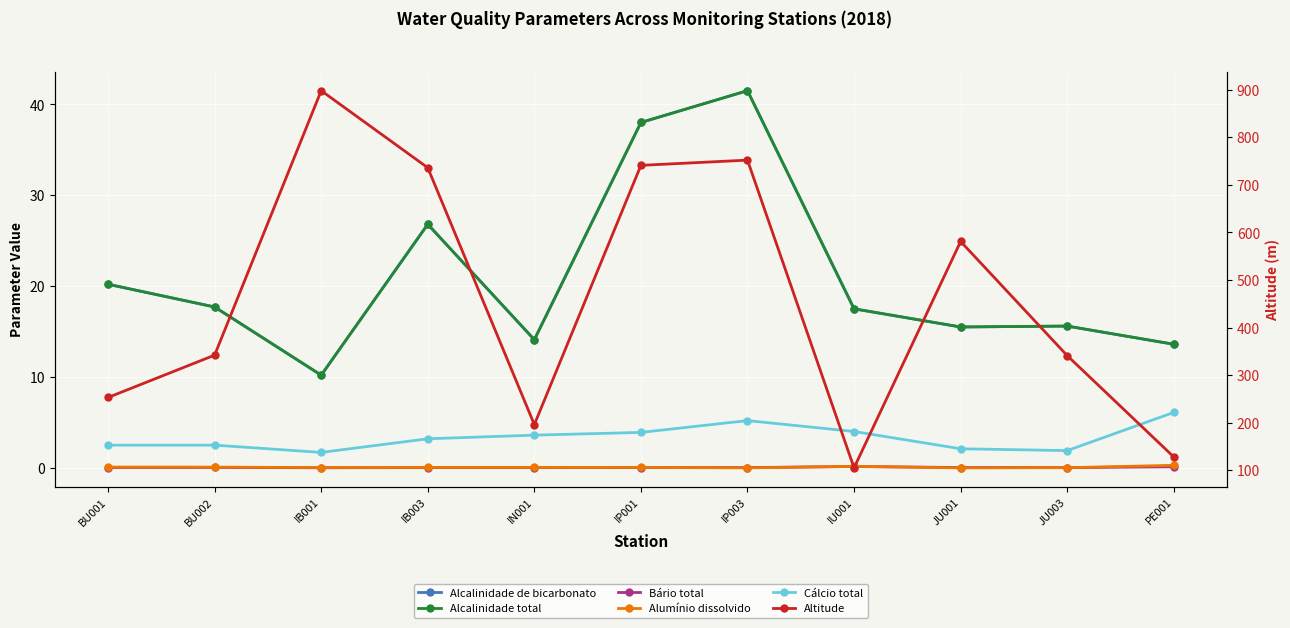

True or false: Alumínio dissolvido and Cálcio total intersect in this chart.

False